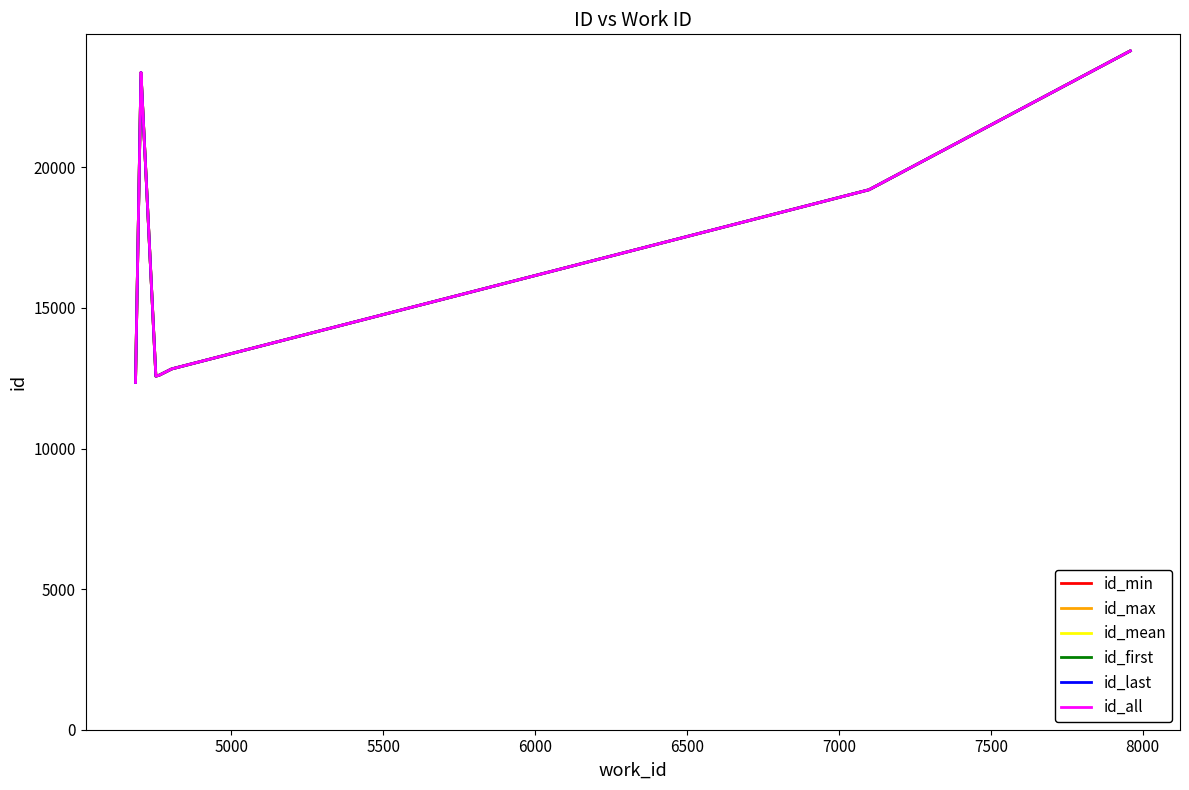

What is the value of the 2nd point from the left?

23369